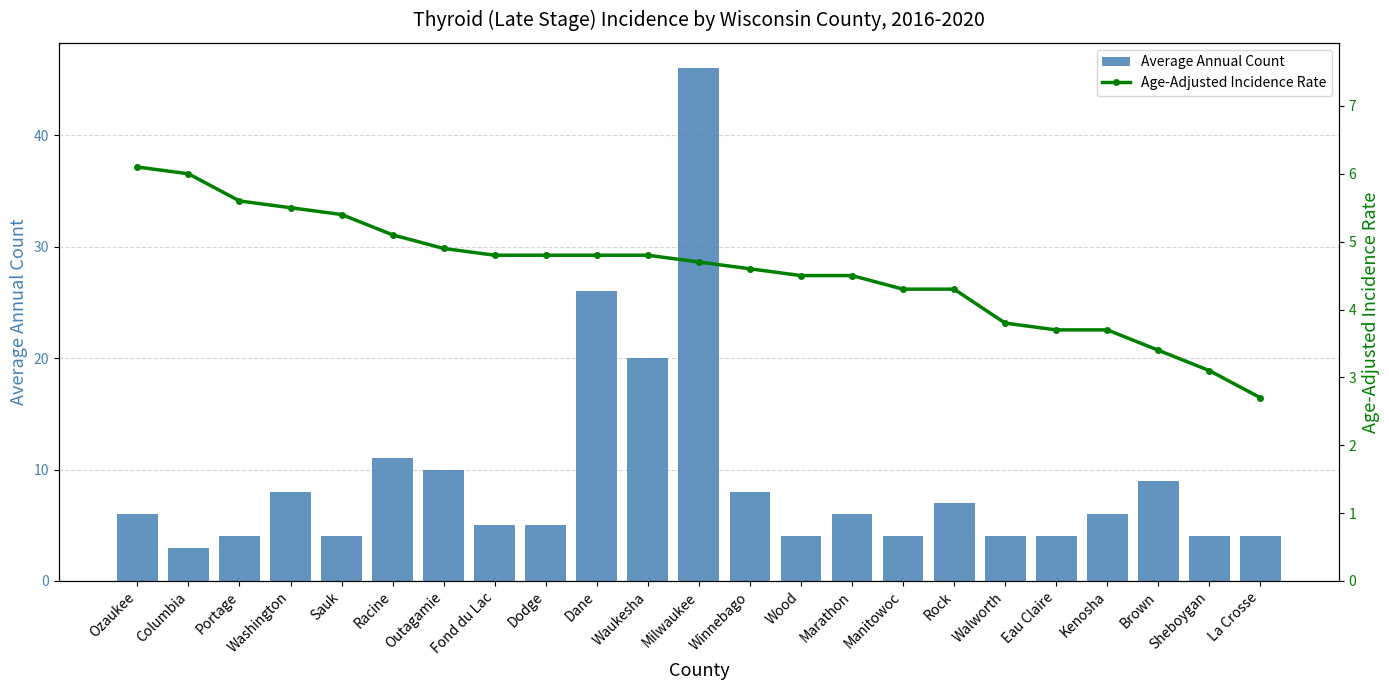

Rank the categories by Age-Adjusted Incidence Rate value from highest to lowest.

Ozaukee, Columbia, Portage, Washington, Sauk, Racine, Outagamie, Fond du Lac, Dodge, Dane, Waukesha, Milwaukee, Winnebago, Wood, Marathon, Manitowoc, Rock, Walworth, Eau Claire, Kenosha, Brown, Sheboygan, La Crosse